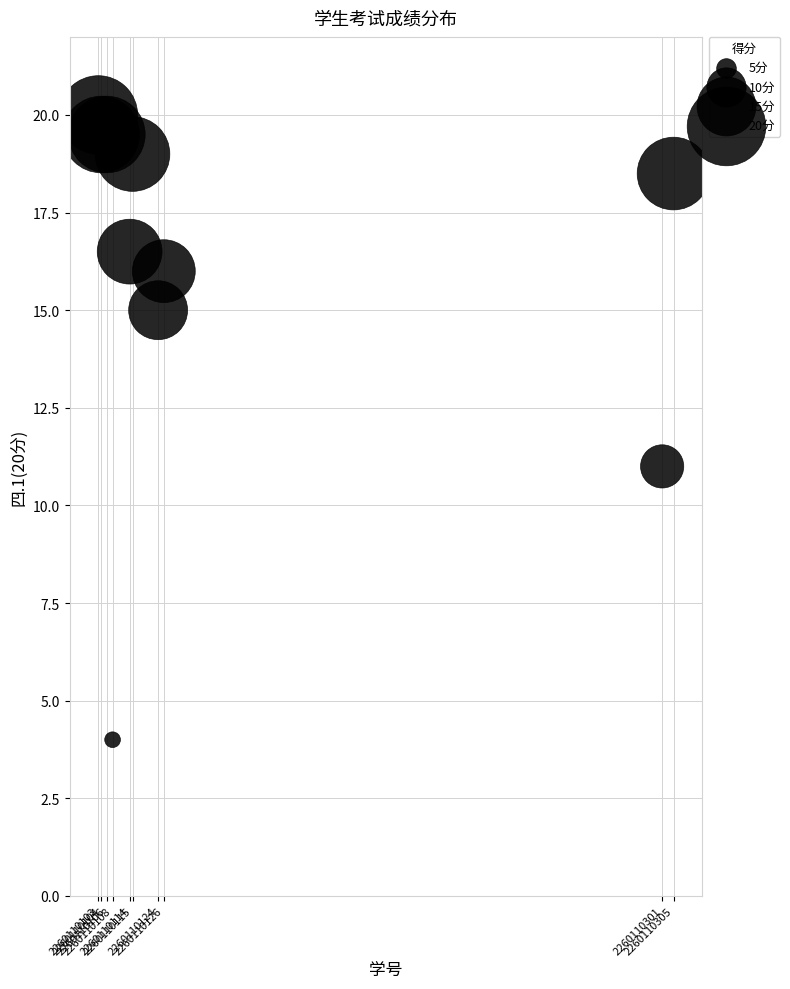

What Y value in the scatter plot is closest to 12?

11.0